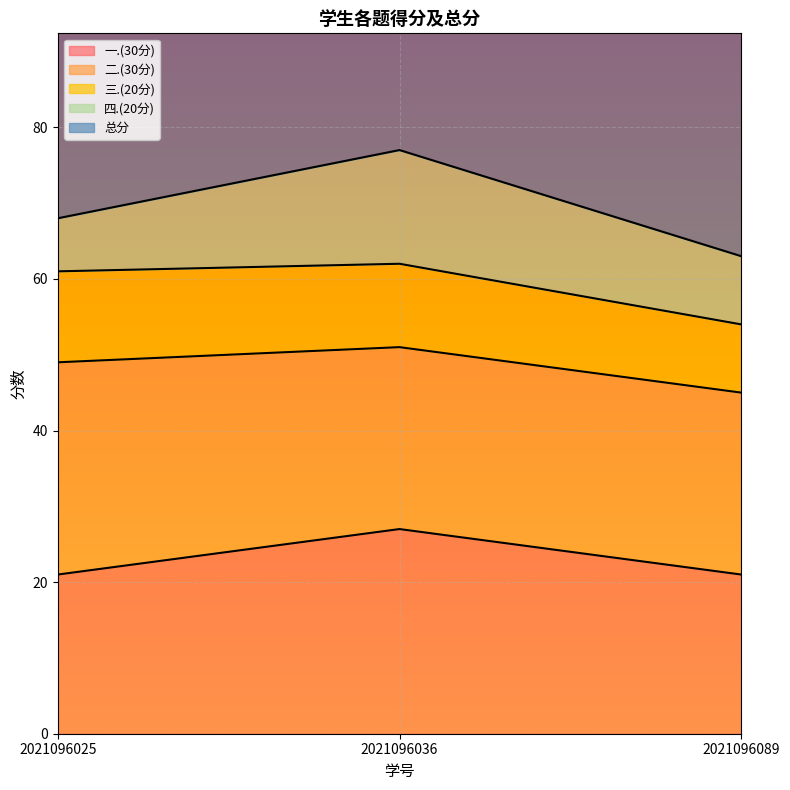

Count the number of data series in this chart.

5